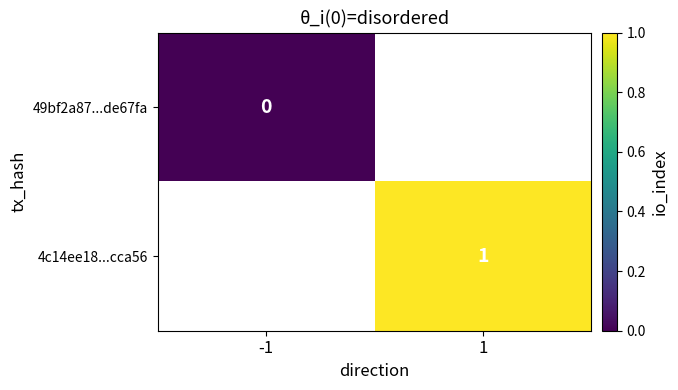

Is the value of 49bf2a87...de67fa at -1 greater than the value of 4c14ee18...cca56 at 1?

No